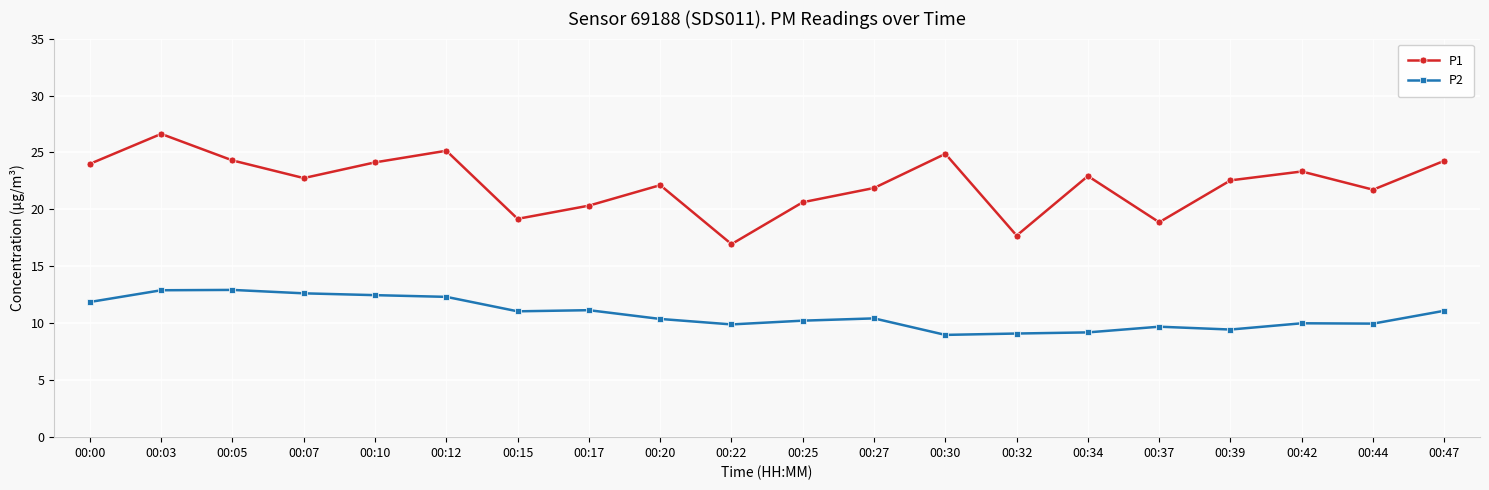

What is the value of the P1 point at the 15th from the left?

22.9